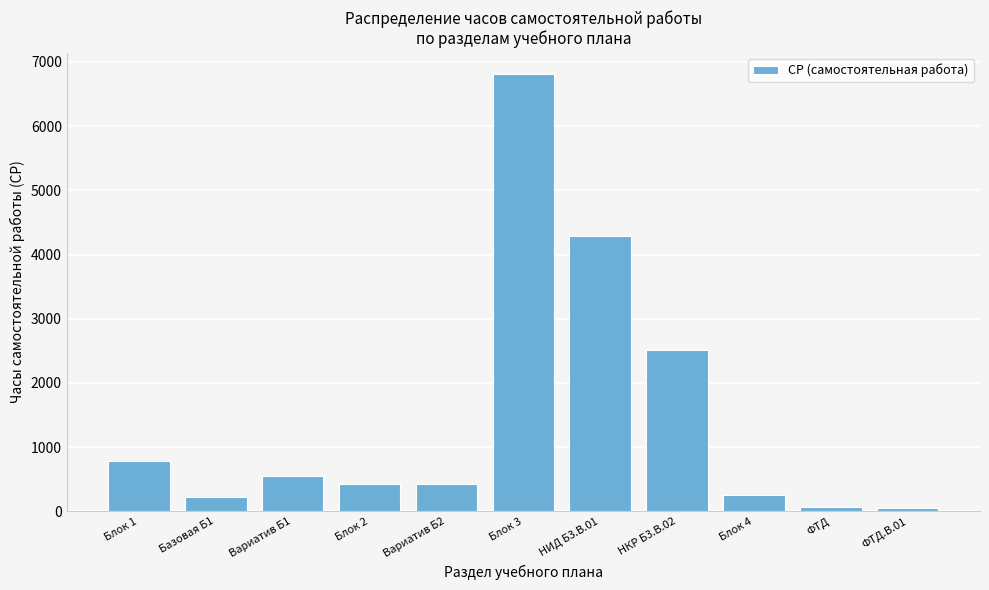

The value at НКР Б3.В.02 is 2520. True or false?

True